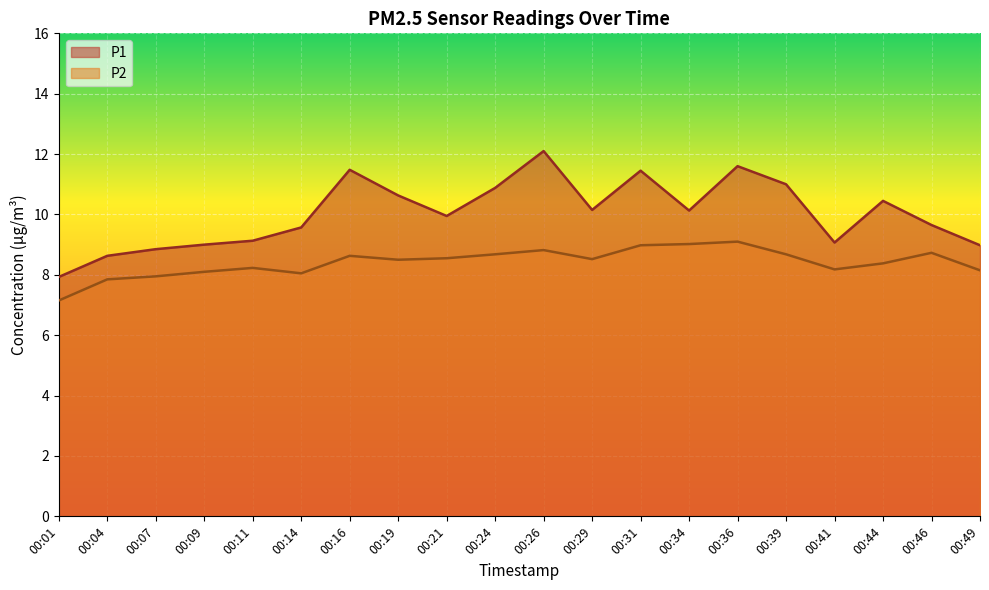

What is the difference between the P2 values at 00:07 and 00:09?

0.1